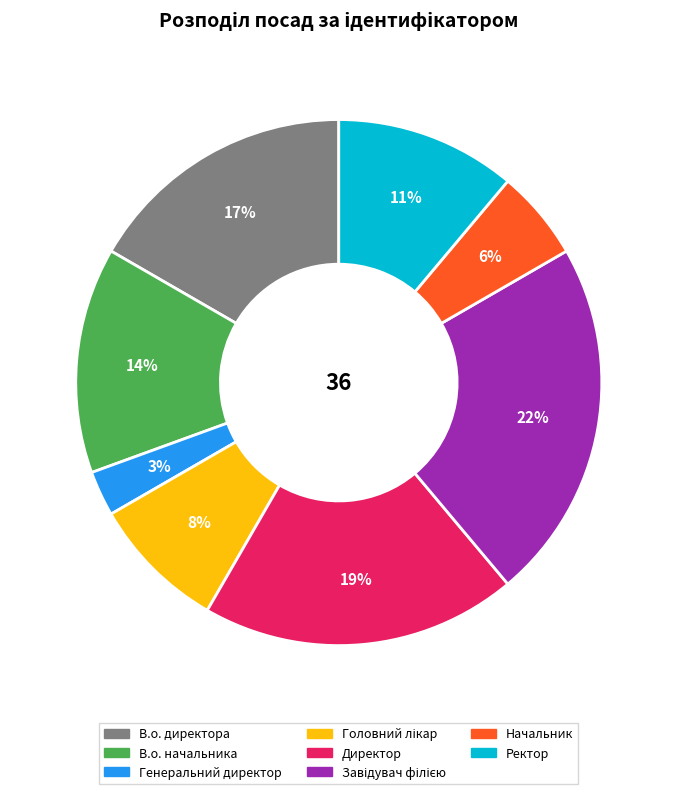

To the nearest percent, what is the combined percentage of Ректор and Генеральний директор?

14%